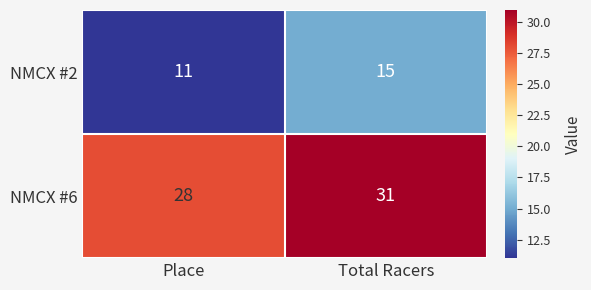

Rank the series by their average value, from lowest to highest.

NMCX #2, NMCX #6